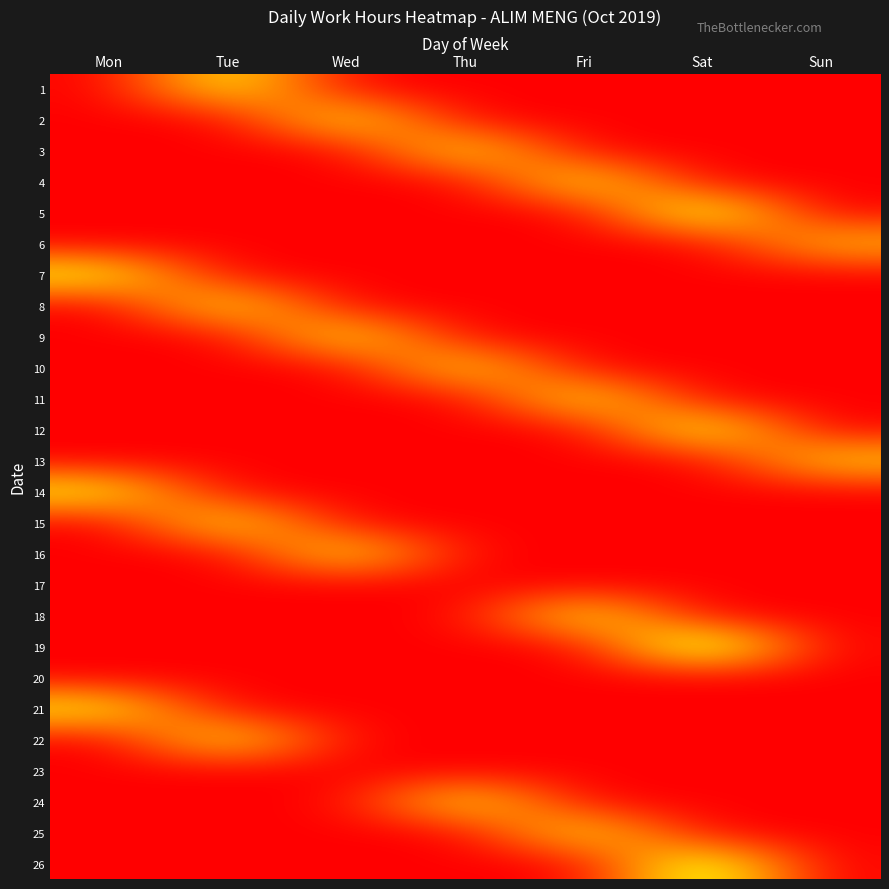

Reading left to right, list all the values displayed in this chart.

1: Mon=0.0	Tue=14.9	Wed=0.0	Thu=0.0	Fri=0.0	Sat=0.0	Sun=0.0
2: Mon=0.0	Tue=0.0	Wed=14.9	Thu=0.0	Fri=0.0	Sat=0.0	Sun=0.0
3: Mon=0.0	Tue=0.0	Wed=0.0	Thu=14.5	Fri=0.0	Sat=0.0	Sun=0.0
4: Mon=0.0	Tue=0.0	Wed=0.0	Thu=0.0	Fri=14.9	Sat=0.0	Sun=0.0
5: Mon=0.0	Tue=0.0	Wed=0.0	Thu=0.0	Fri=0.0	Sat=17.9	Sun=0.0
6: Mon=0.0	Tue=0.0	Wed=0.0	Thu=0.0	Fri=0.0	Sat=0.0	Sun=11.2
7: Mon=15.0	Tue=0.0	Wed=0.0	Thu=0.0	Fri=0.0	Sat=0.0	Sun=0.0
8: Mon=0.0	Tue=14.7	Wed=0.0	Thu=0.0	Fri=0.0	Sat=0.0	Sun=0.0
9: Mon=0.0	Tue=0.0	Wed=14.8	Thu=0.0	Fri=0.0	Sat=0.0	Sun=0.0
10: Mon=0.0	Tue=0.0	Wed=0.0	Thu=14.1	Fri=0.0	Sat=0.0	Sun=0.0
11: Mon=0.0	Tue=0.0	Wed=0.0	Thu=0.0	Fri=14.8	Sat=0.0	Sun=0.0
12: Mon=0.0	Tue=0.0	Wed=0.0	Thu=0.0	Fri=0.0	Sat=16.5	Sun=0.0
13: Mon=0.0	Tue=0.0	Wed=0.0	Thu=0.0	Fri=0.0	Sat=0.0	Sun=12.5
14: Mon=14.6	Tue=0.0	Wed=0.0	Thu=0.0	Fri=0.0	Sat=0.0	Sun=0.0
15: Mon=0.0	Tue=14.8	Wed=0.0	Thu=0.0	Fri=0.0	Sat=0.0	Sun=0.0
16: Mon=0.0	Tue=0.0	Wed=14.7	Thu=0.0	Fri=0.0	Sat=0.0	Sun=0.0
17: Mon=0.0	Tue=0.0	Wed=0.0	Thu=0.0	Fri=0.0	Sat=0.0	Sun=0.0
18: Mon=0.0	Tue=0.0	Wed=0.0	Thu=0.0	Fri=15.2	Sat=0.0	Sun=0.0
19: Mon=0.0	Tue=0.0	Wed=0.0	Thu=0.0	Fri=0.0	Sat=20.6	Sun=0.0
20: Mon=0.0	Tue=0.0	Wed=0.0	Thu=0.0	Fri=0.0	Sat=0.0	Sun=0.0
21: Mon=14.5	Tue=0.0	Wed=0.0	Thu=0.0	Fri=0.0	Sat=0.0	Sun=0.0
22: Mon=0.0	Tue=14.9	Wed=0.0	Thu=0.0	Fri=0.0	Sat=0.0	Sun=0.0
23: Mon=0.0	Tue=0.0	Wed=0.0	Thu=0.0	Fri=0.0	Sat=0.0	Sun=0.0
24: Mon=0.0	Tue=0.0	Wed=0.0	Thu=14.8	Fri=0.0	Sat=0.0	Sun=0.0
25: Mon=0.0	Tue=0.0	Wed=0.0	Thu=0.0	Fri=14.7	Sat=0.0	Sun=0.0
26: Mon=0.0	Tue=0.0	Wed=0.0	Thu=0.0	Fri=0.0	Sat=18.1	Sun=0.0